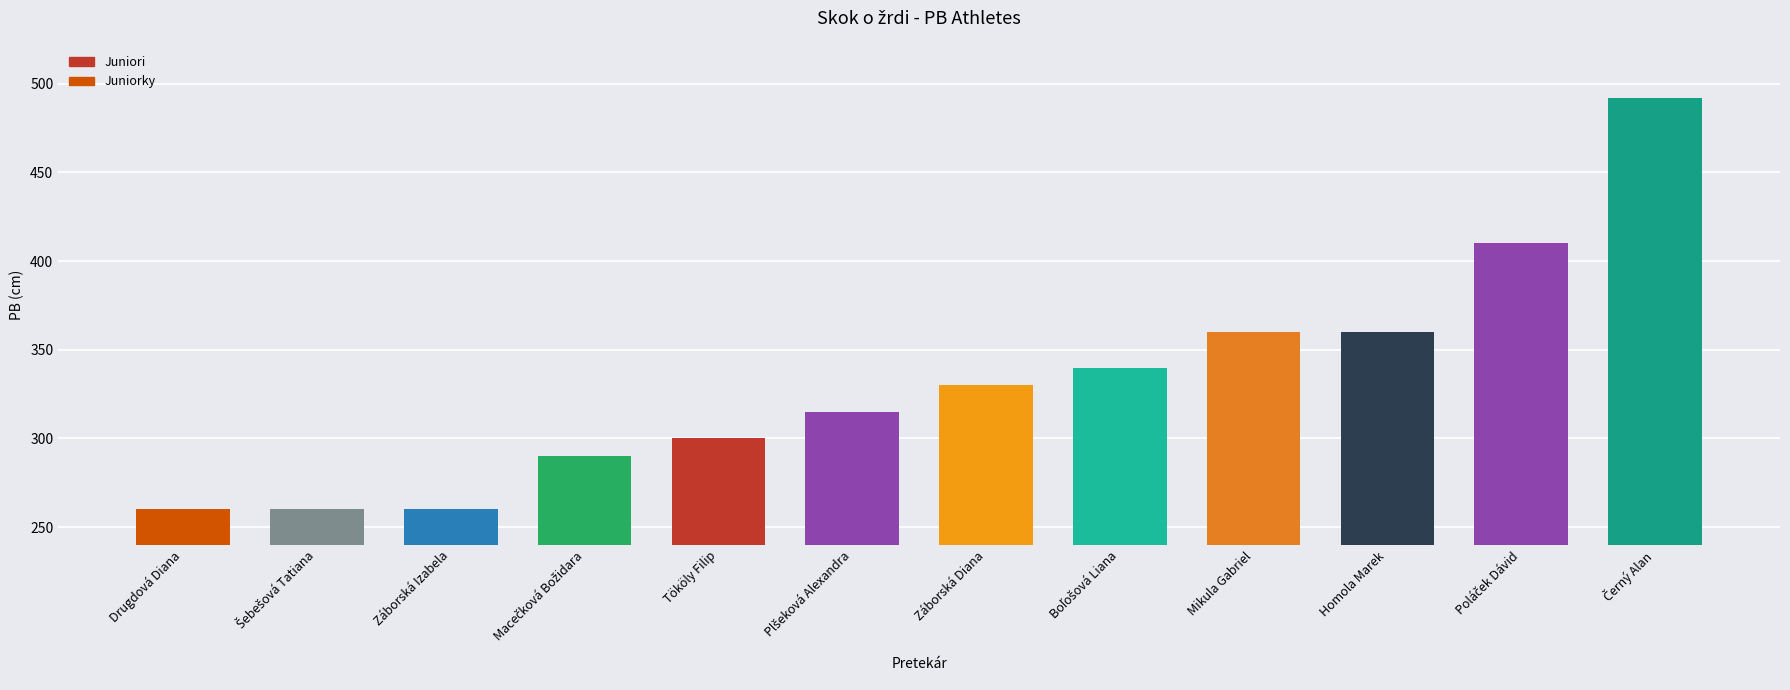

What is the ratio of the value at Mikula Gabriel to the value at Záborská Diana?

1.1